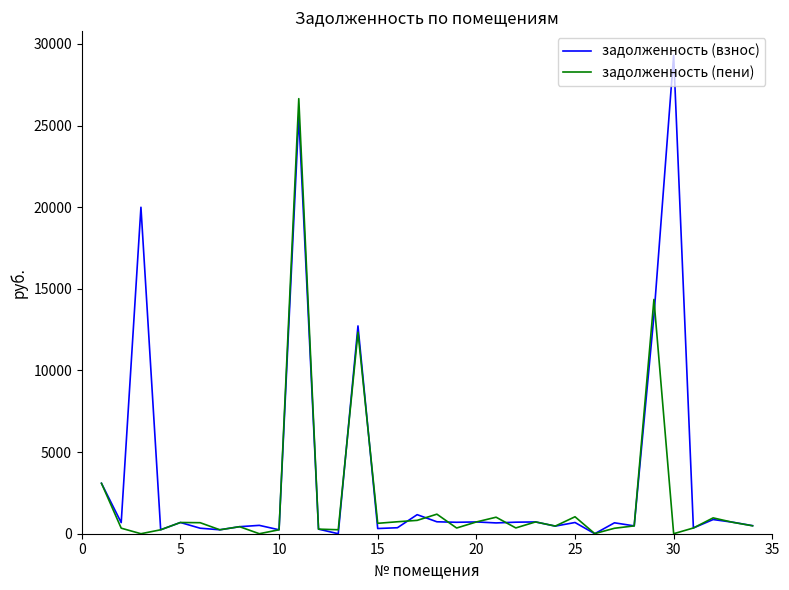

True or false: задолженность (пени) and задолженность (взнос) cross at least once.

True